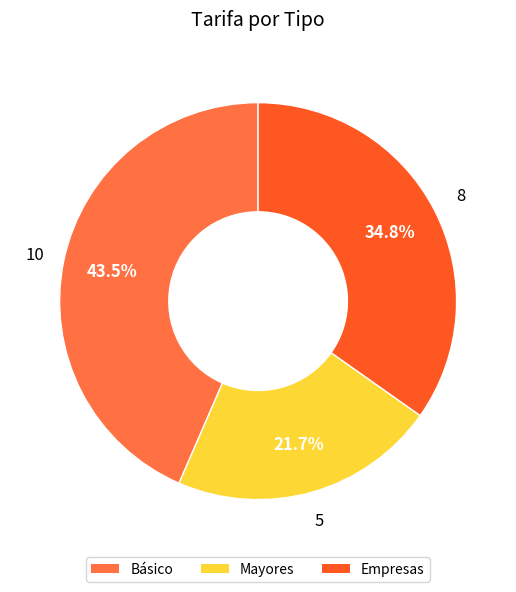

How many segments does this pie chart have?

3